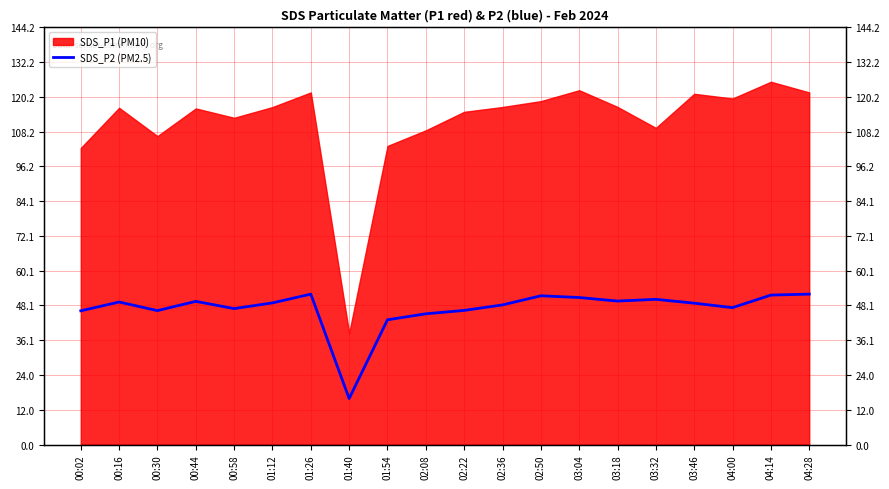

Reading left to right, transcribe all the data shown in this chart.

00:02=46.2	00:16=49.3	00:30=46.3	00:44=49.5	00:58=47.0	01:12=49.0	01:26=52.0	01:40=15.9	01:54=43.1	02:08=45.2	02:22=46.4	02:36=48.3	02:50=51.4	03:04=50.8	03:18=49.6	03:32=50.2	03:46=48.9	04:00=47.3	04:14=51.7	04:28=52.0